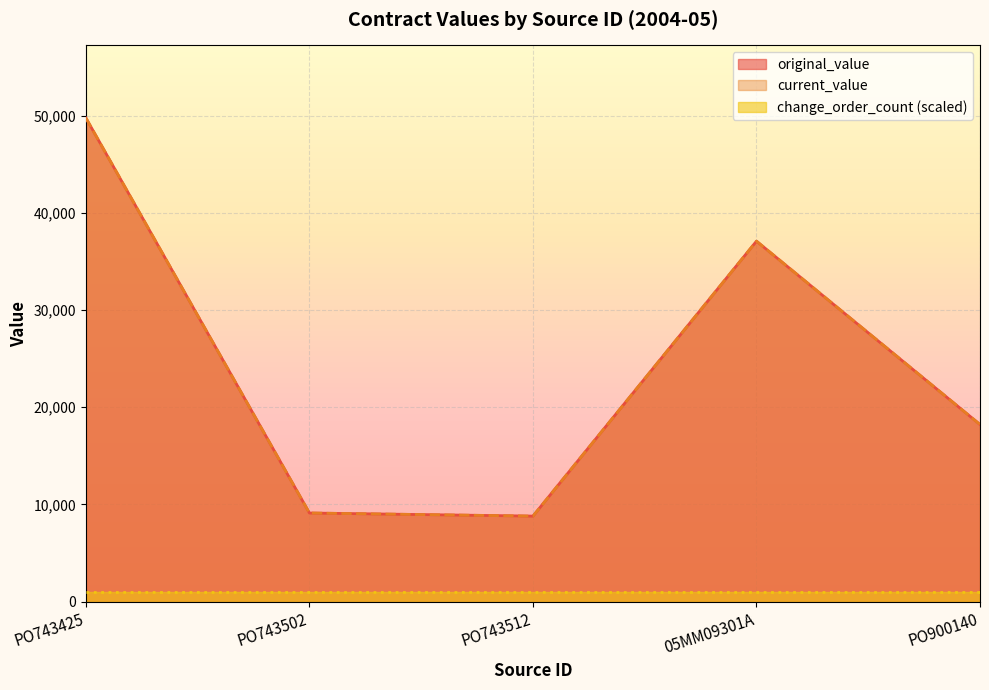

True or false: current_value and original_value intersect in this chart.

False